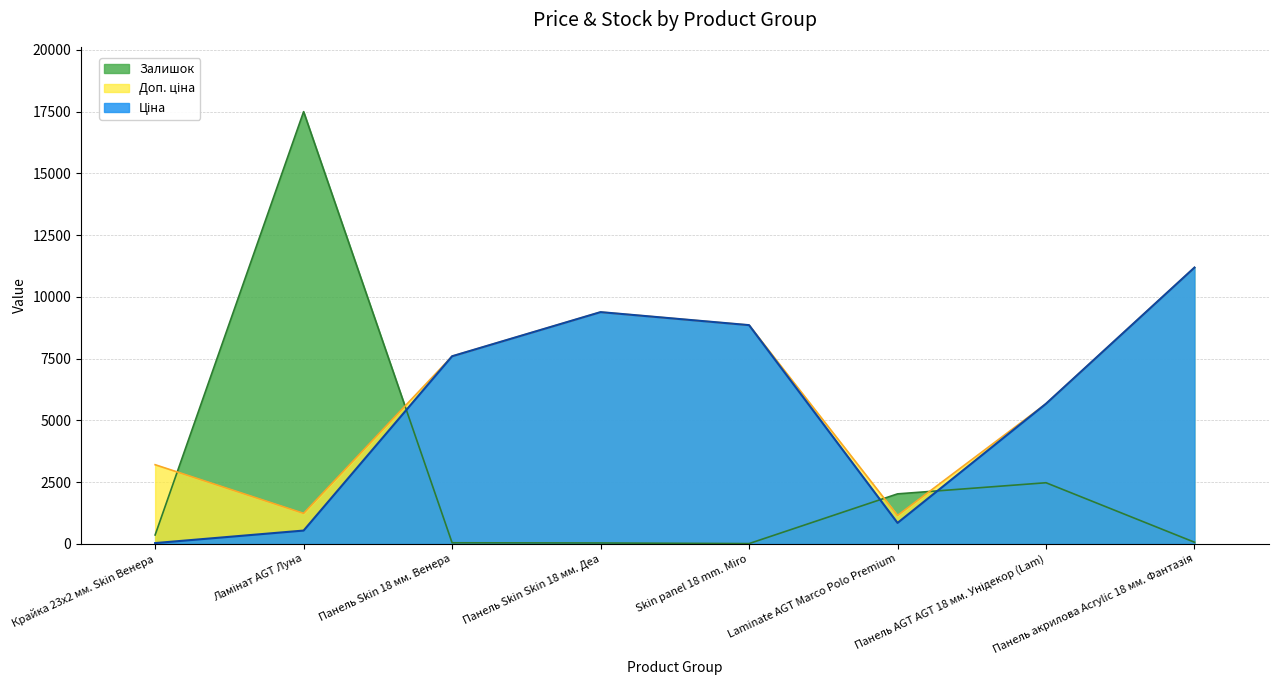

What is the sum of the Доп. ціна values at Крайка 23x2 мм. Skin Венера and Laminate AGT Marco Polo Premium?

4354.7